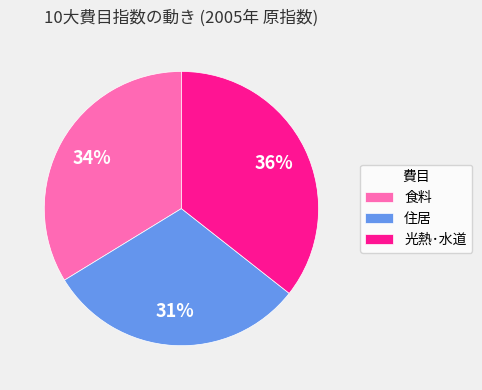

Approximately how many times larger is the value at 食料 compared to 光熱･水道?

0.9